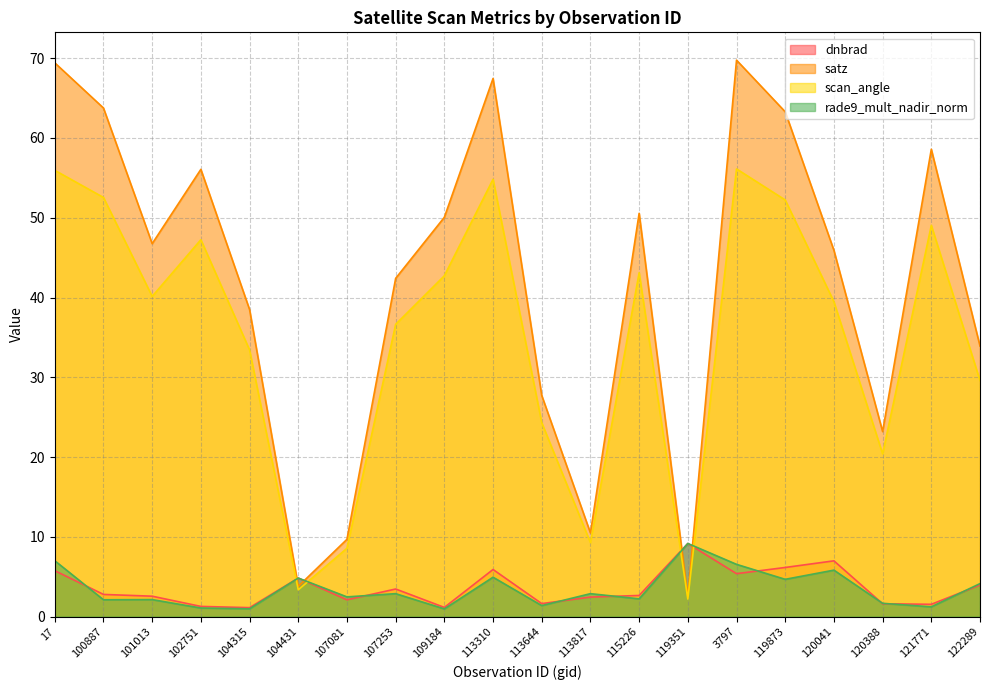

True or false: dnbrad has a value of 4.1 at 113817.

False